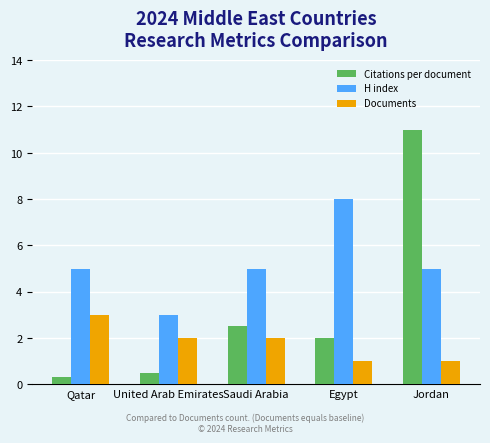

True or false: Documents has a value of 1.5 at Egypt.

False